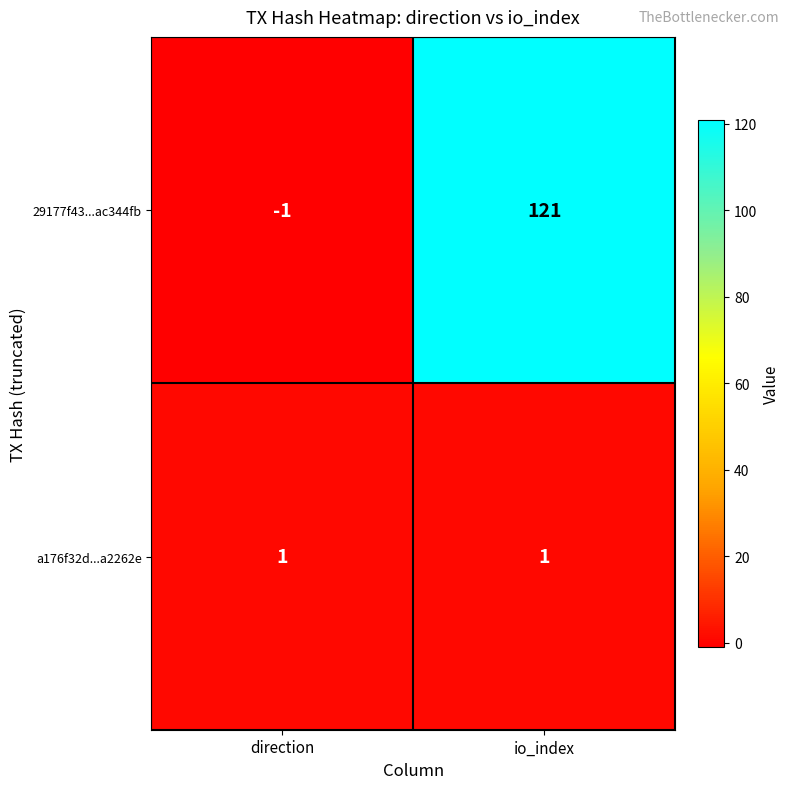

The 29177f43...ac344fb series shows 121 at io_index. True or false?

True